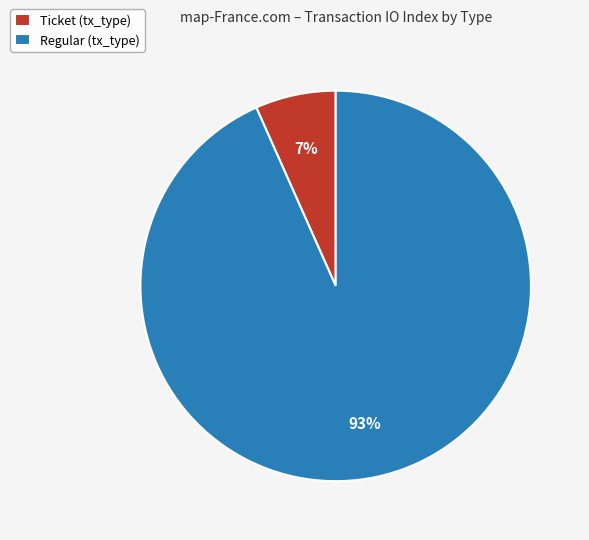

Rank the categories by value from highest to lowest.

Regular (tx_type), Ticket (tx_type)